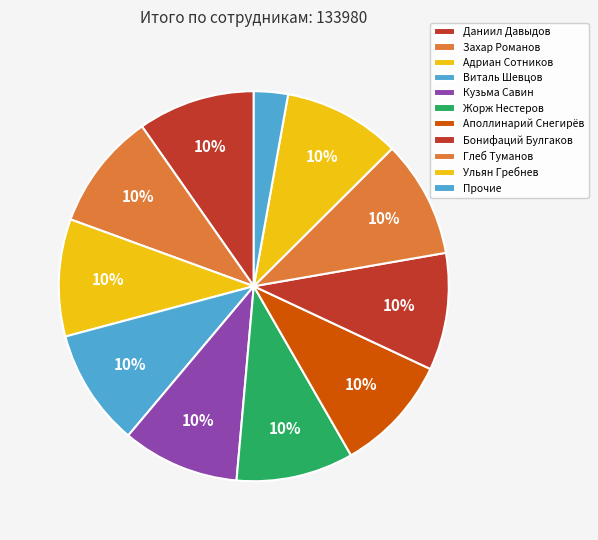

Which slice is the smallest?

Прочие